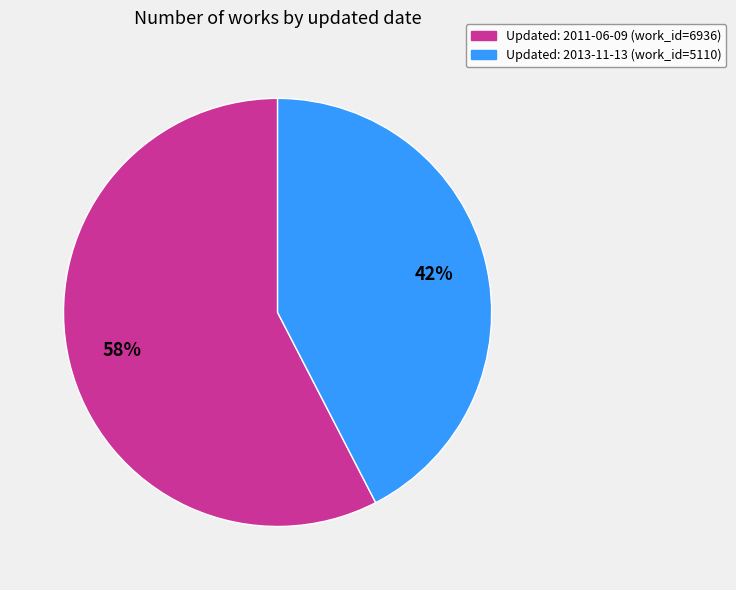

Does any single category account for the majority?

Yes